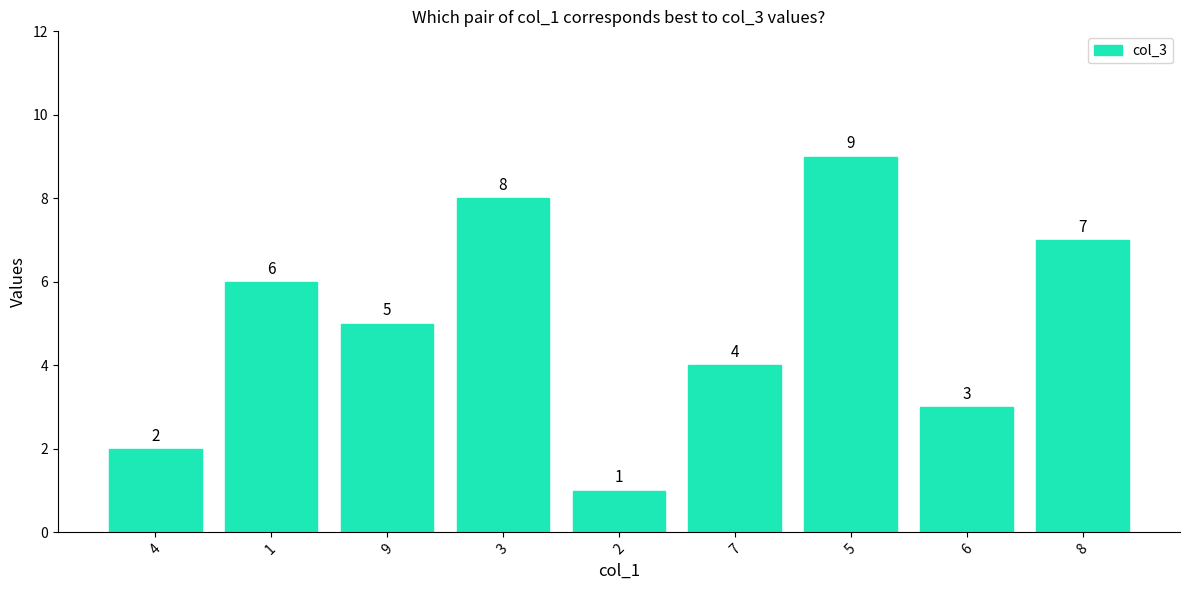

How many data points does each series have?

9